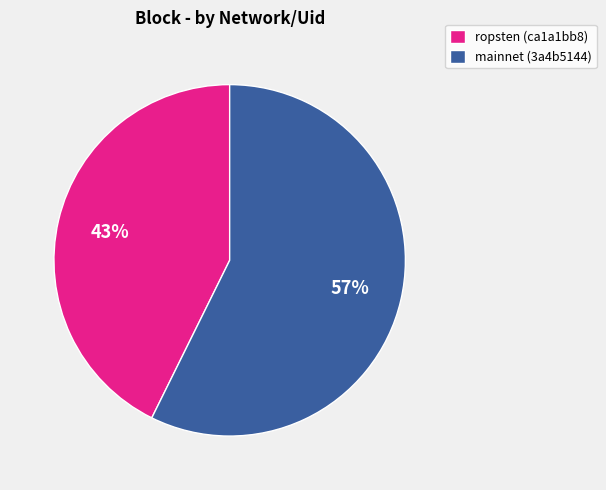

Combined, do mainnet (3a4b5144) and ropsten (ca1a1bb8) account for over 50%?

Yes